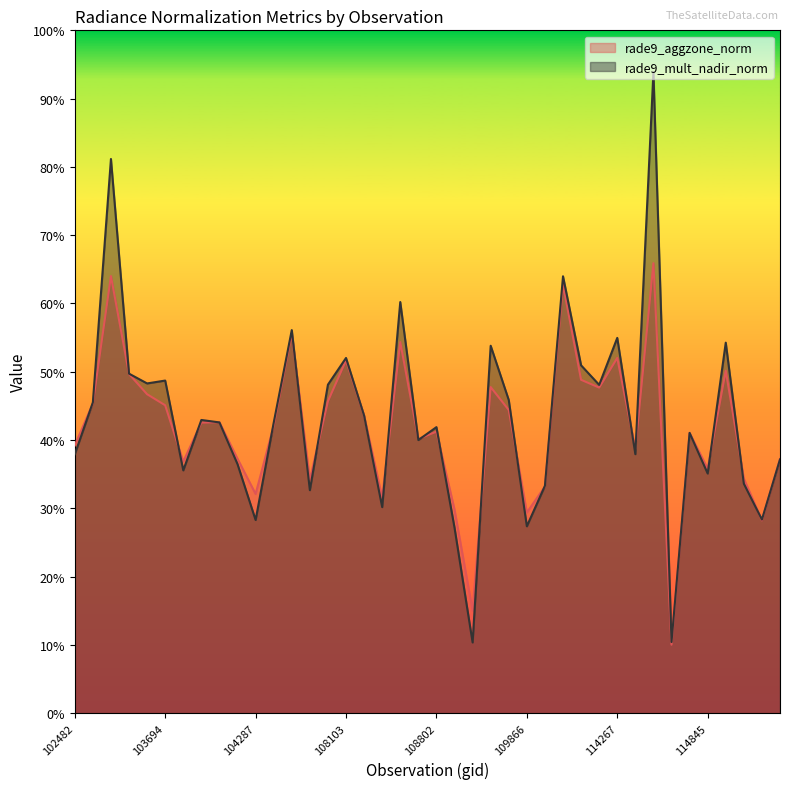

What is the maximum value shown in the chart?

0.9